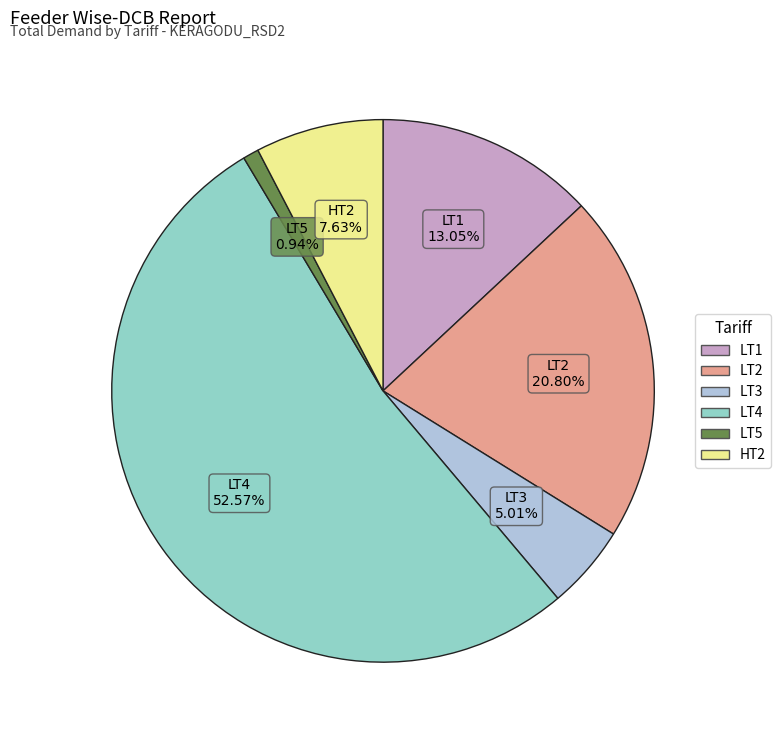

Does any single category account for the majority?

Yes